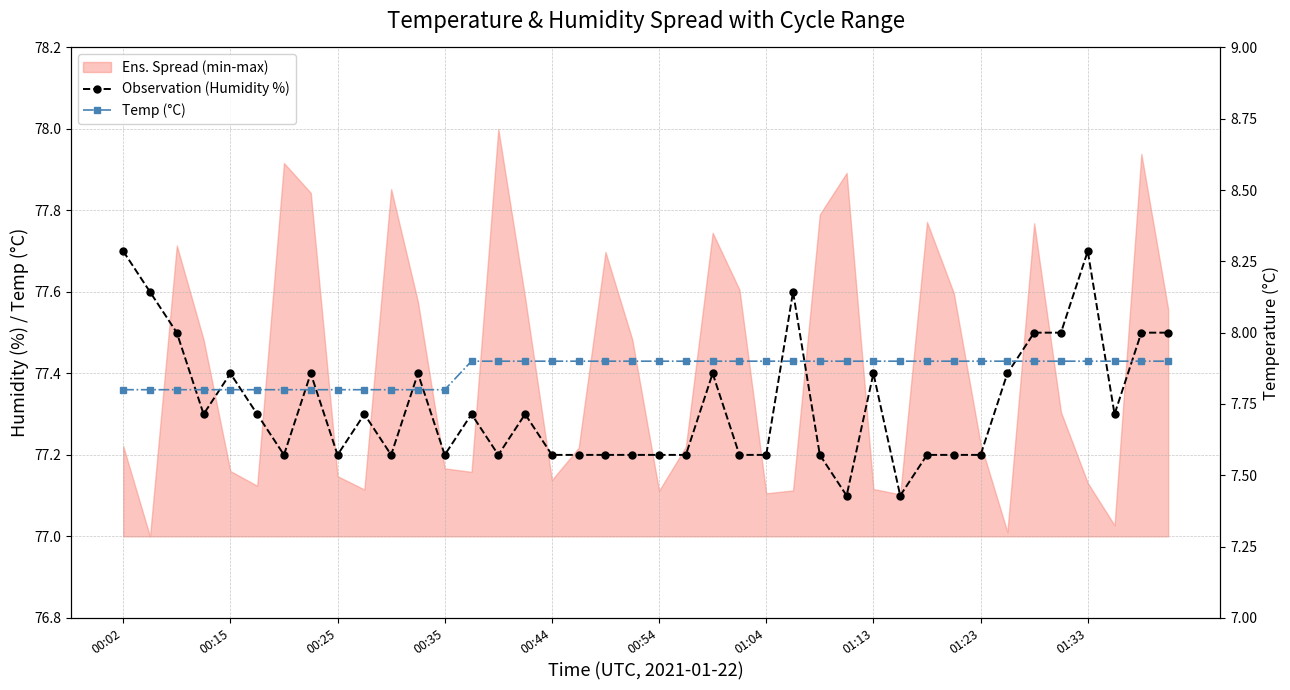

Reading left to right, transcribe all the data shown in this chart.

Observation (Humidity %): 77.7	77.6	77.5	77.3	77.4	77.3	77.2	77.4	77.2	77.3	77.2	77.4	77.2	77.3	77.2	77.3	77.2	77.2	77.2	77.2	77.2	77.2	77.4	77.2	77.2	77.6	77.2	77.1	77.4	77.1	77.2	77.2	77.2	77.4	77.5	77.5	77.7	77.3	77.5	77.5
Temp (°C): 7.8	7.8	7.8	7.8	7.8	7.8	7.8	7.8	7.8	7.8	7.8	7.8	7.8	7.9	7.9	7.9	7.9	7.9	7.9	7.9	7.9	7.9	7.9	7.9	7.9	7.9	7.9	7.9	7.9	7.9	7.9	7.9	7.9	7.9	7.9	7.9	7.9	7.9	7.9	7.9